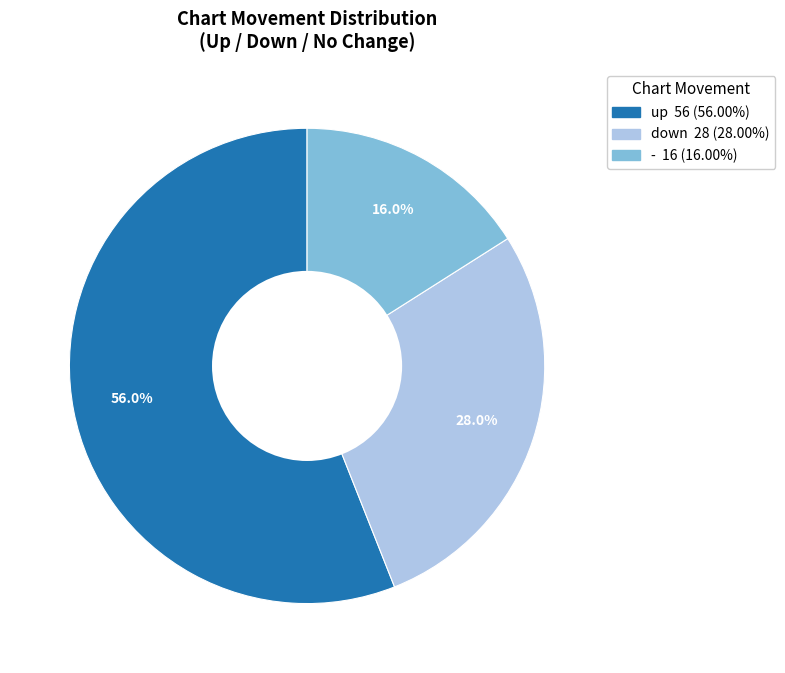

Which category has the biggest portion of the pie?

up